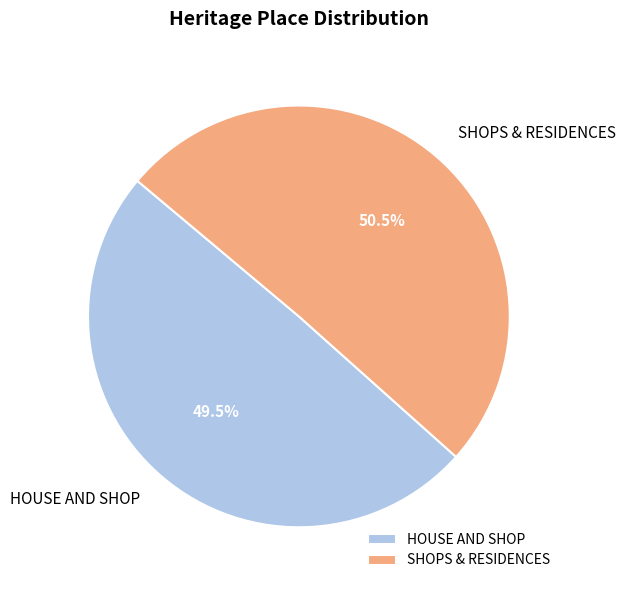

Approximately how many times larger is the value at HOUSE AND SHOP compared to SHOPS & RESIDENCES?

1.0